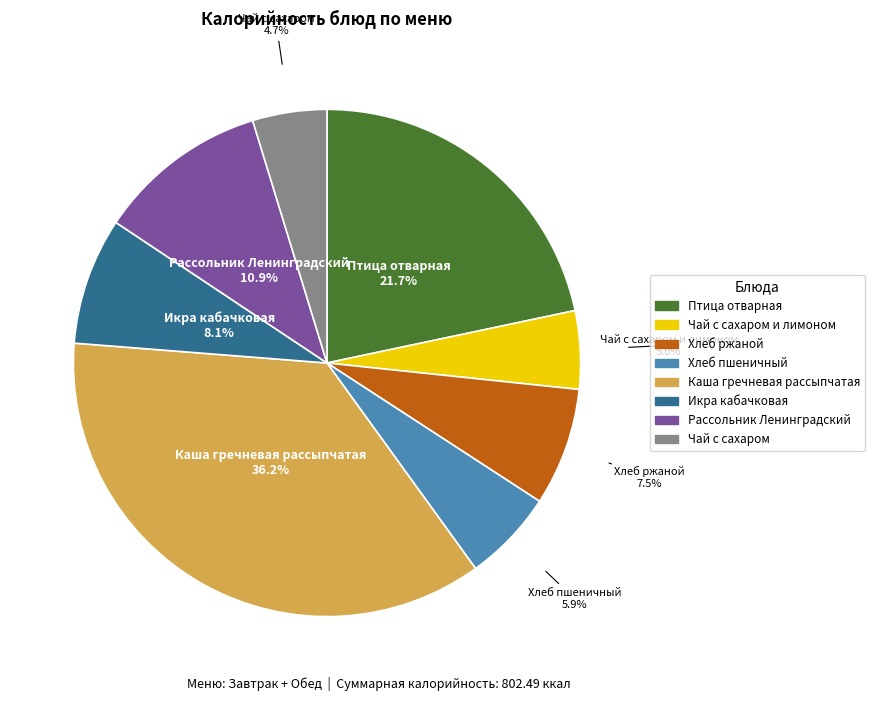

Does any single category account for the majority?

No